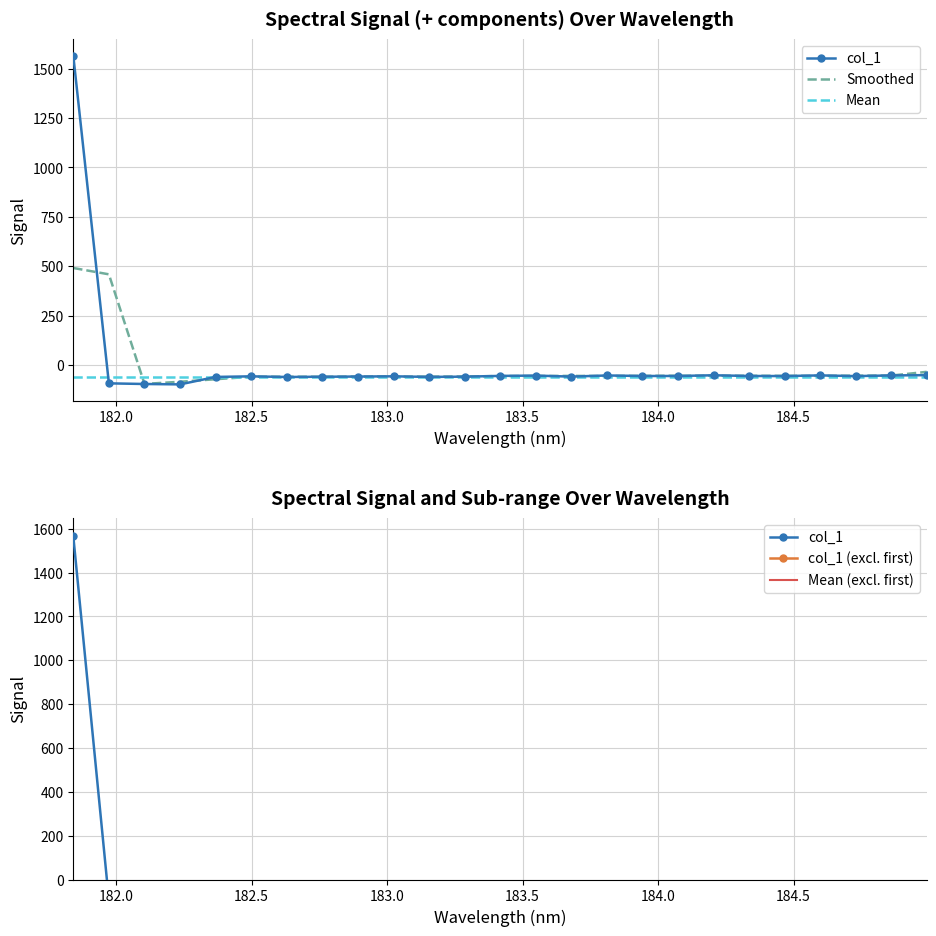

Does the chart have visible grid lines?

Yes